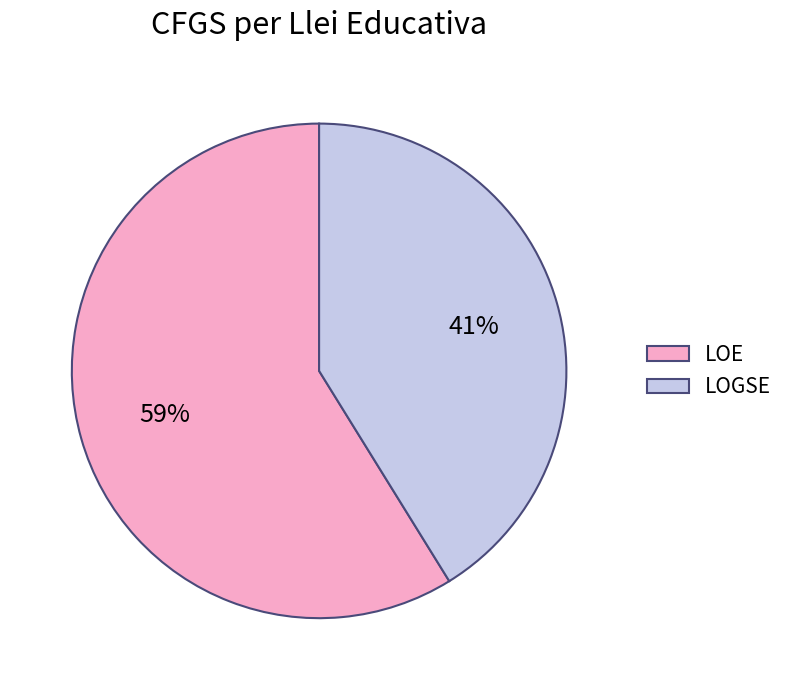

What is the ratio of the value at LOE to the value at LOGSE?

1.4